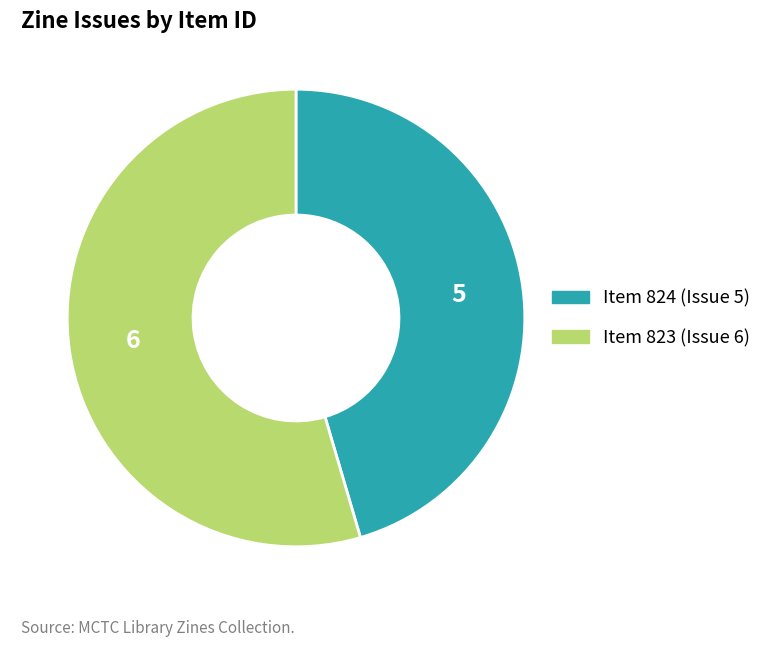

The Item 824 (Issue 5) slice represents 59% of the pie. True or false?

False